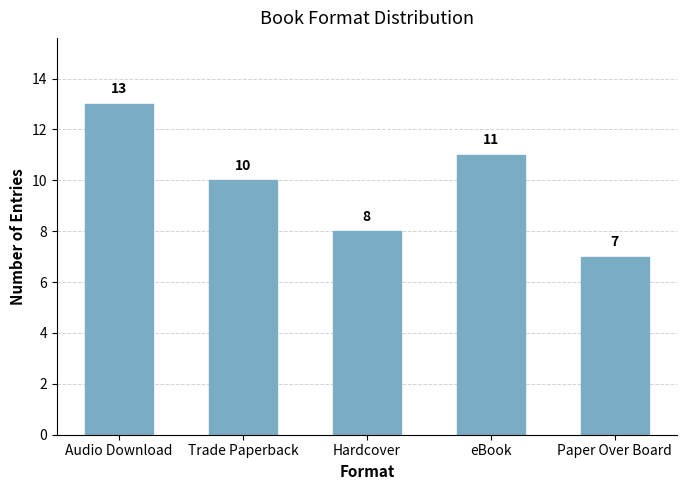

How many bars are there in total?

5